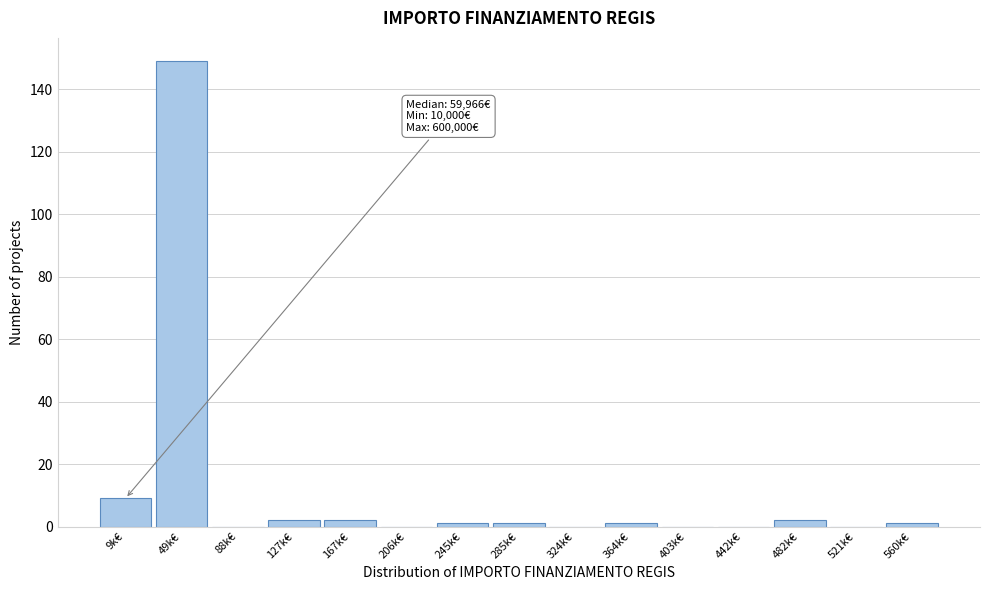

Reading left to right, what are all the values shown in this chart?

9k€=9	49k€=149	88k€=0	127k€=2	167k€=2	206k€=0	245k€=1	285k€=1	324k€=0	364k€=1	403k€=0	442k€=0	482k€=2	521k€=0	560k€=1